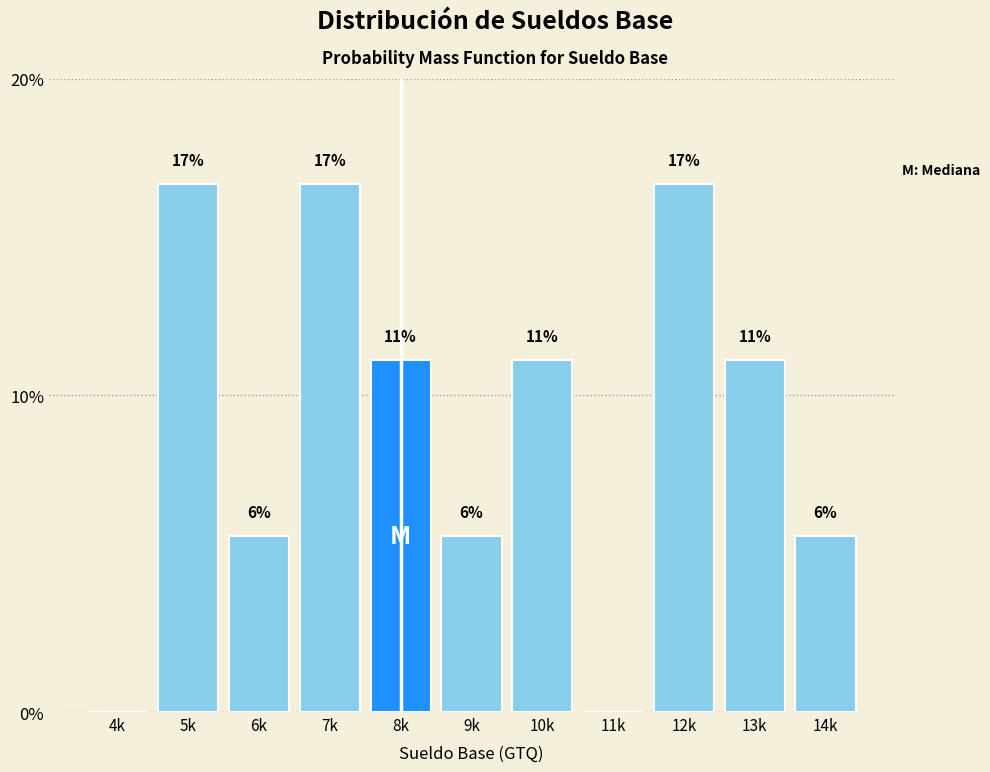

Are the bars horizontal?

No